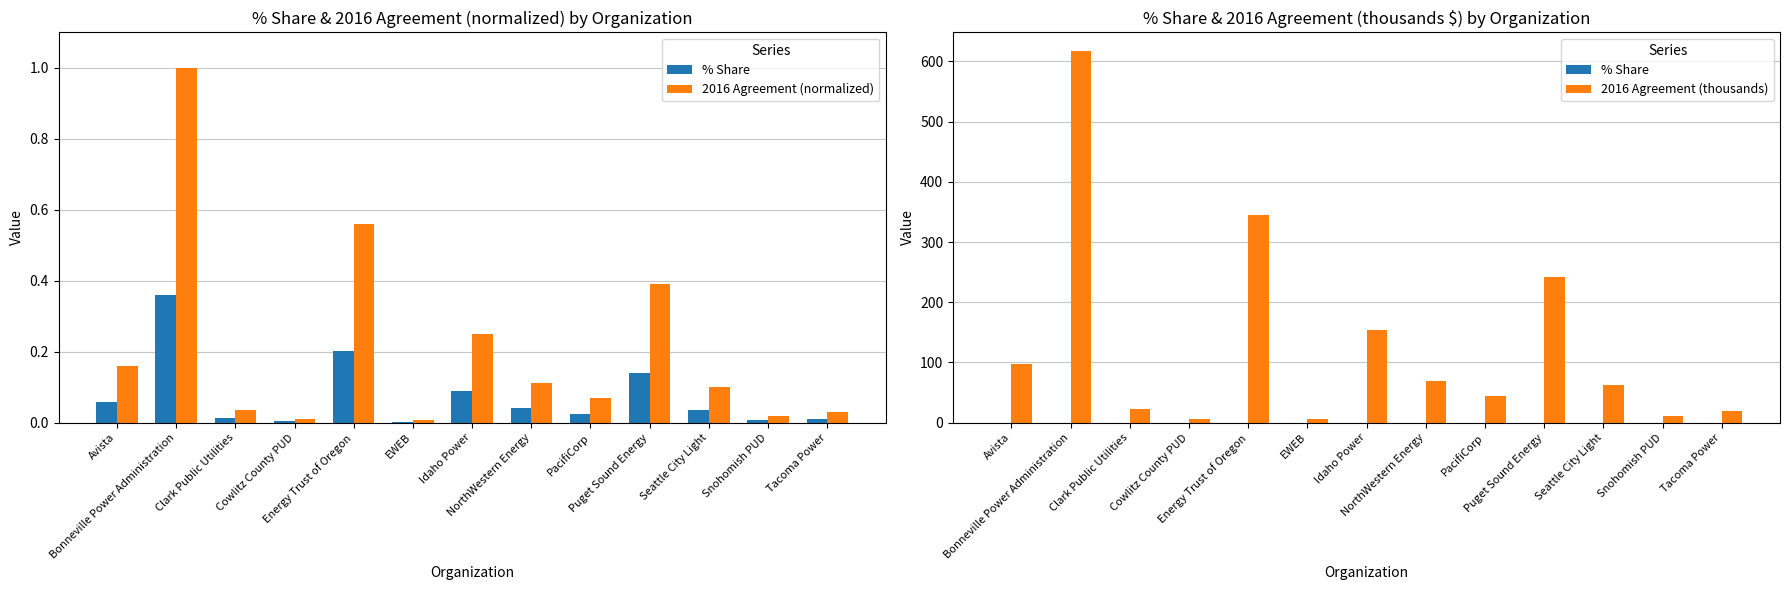

Reading left to right, transcribe all the data shown in this chart.

% Share: Avista=0.1	Bonneville Power Administration=0.4	Clark Public Utilities=0.0	Cowlitz County PUD=0.0	Energy Trust of Oregon=0.2	EWEB=0.0	Idaho Power=0.1	NorthWestern Energy=0.0	PacifiCorp=0.0	Puget Sound Energy=0.1	Seattle City Light=0.0	Snohomish PUD=0.0	Tacoma Power=0.0
2016 Agreement (normalized): Avista=0.2	Bonneville Power Administration=1.0	Clark Public Utilities=0.0	Cowlitz County PUD=0.0	Energy Trust of Oregon=0.6	EWEB=0.0	Idaho Power=0.2	NorthWestern Energy=0.1	PacifiCorp=0.1	Puget Sound Energy=0.4	Seattle City Light=0.1	Snohomish PUD=0.0	Tacoma Power=0.0
2016 Agreement (thousands): Avista=98.3	Bonneville Power Administration=617.2	Clark Public Utilities=22.5	Cowlitz County PUD=6.6	Energy Trust of Oregon=345.0	EWEB=5.4	Idaho Power=153.6	NorthWestern Energy=69.1	PacifiCorp=43.6	Puget Sound Energy=242.1	Seattle City Light=62.6	Snohomish PUD=11.2	Tacoma Power=18.8